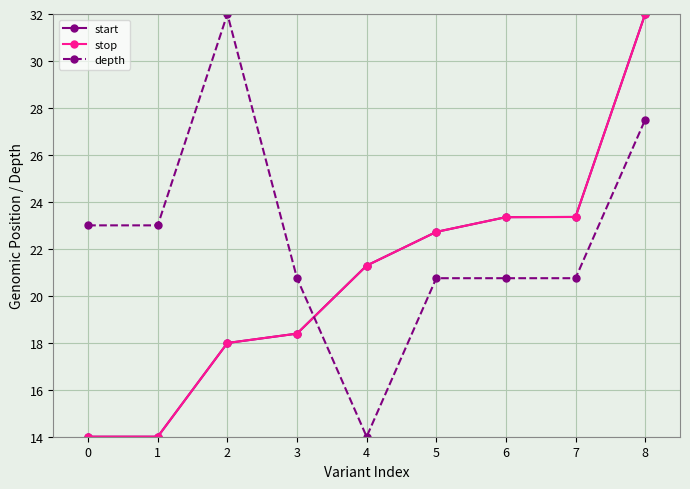

What is the difference between the highest and lowest values at 8?

4.5